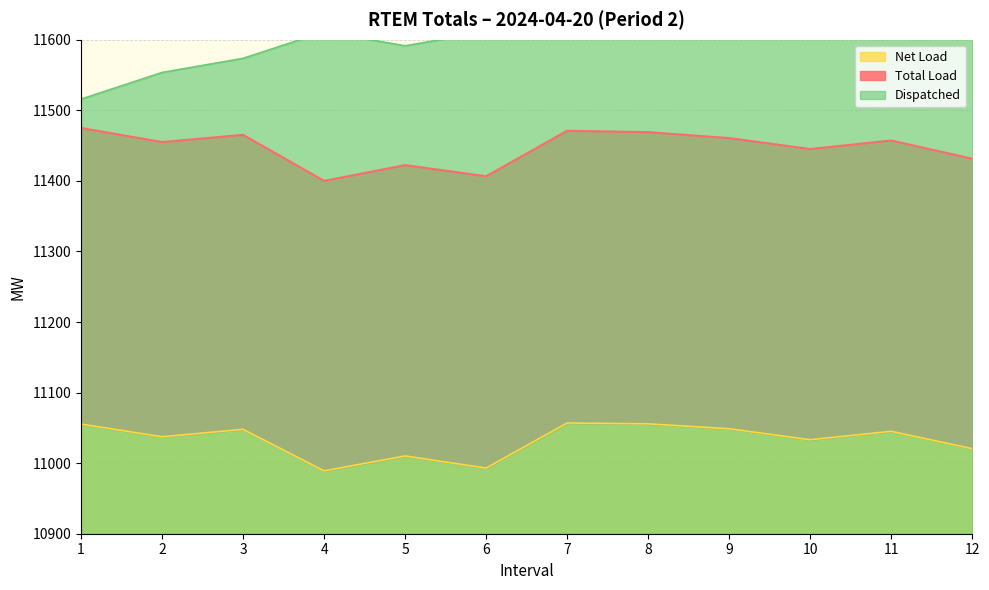

At which label does Dispatched reach its minimum?

1